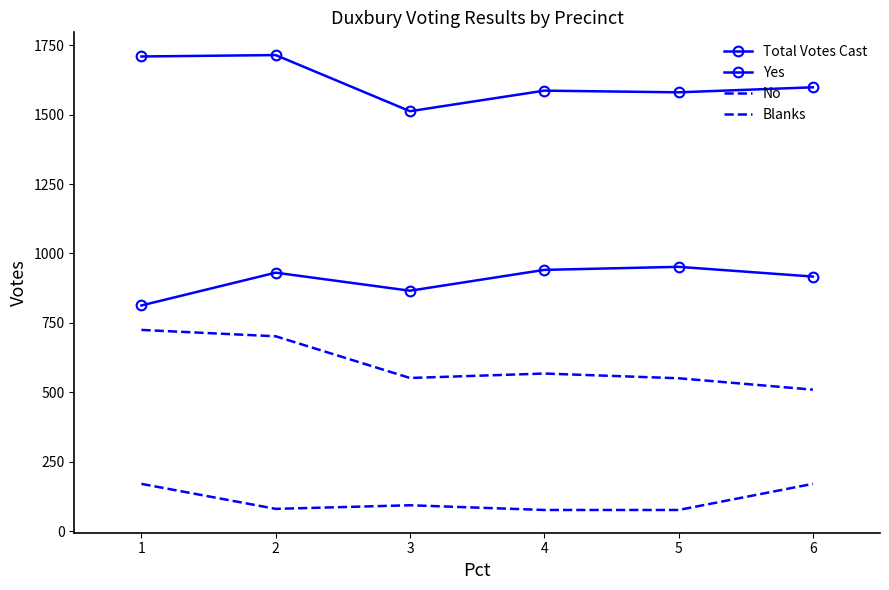

How many lines are shown in the chart?

4